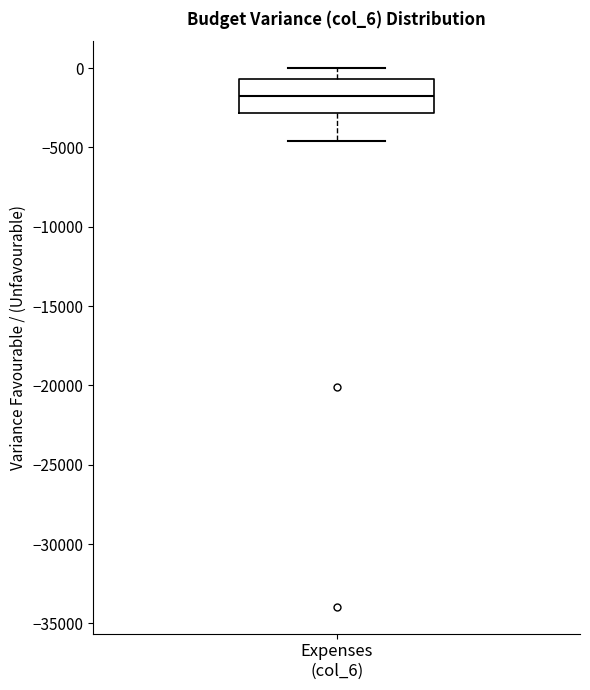

Transcribe this box plot: give where the median line is, the range the box spans, and where the two whiskers end, as read against the y-axis. The values are not printed on the chart, so give them approximately, as read against the axis.

median -2000, box -3000 to -500, whiskers -4500 to 0